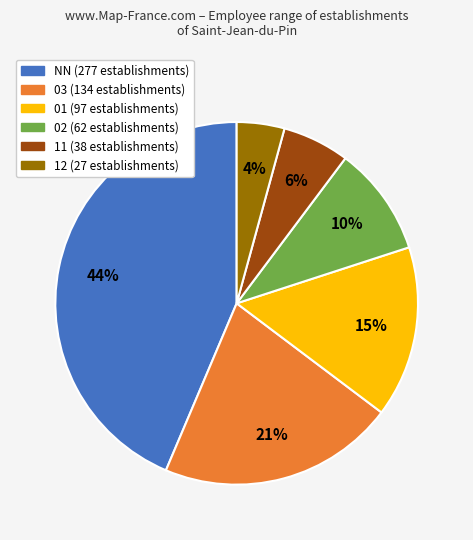

Combined, do 01 and 02 account for over 50%?

No